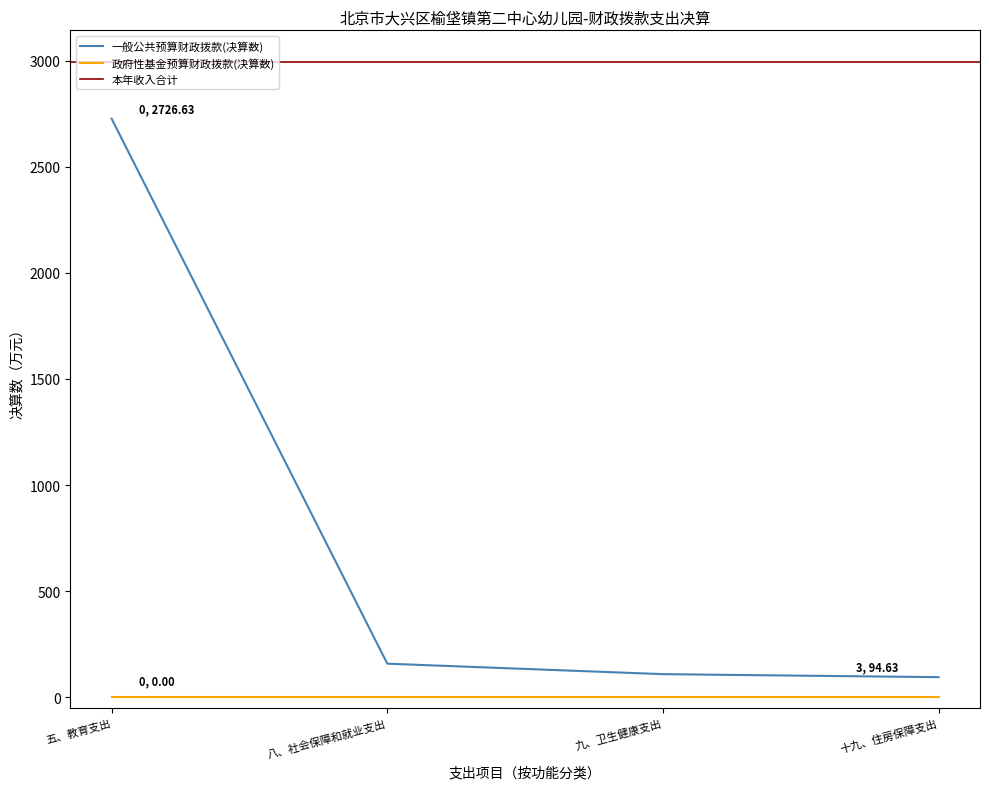

Is the value of 一般公共预算财政拨款(决算数) at 九、卫生健康支出 greater than the value of 政府性基金预算财政拨款(决算数) at 九、卫生健康支出?

Yes